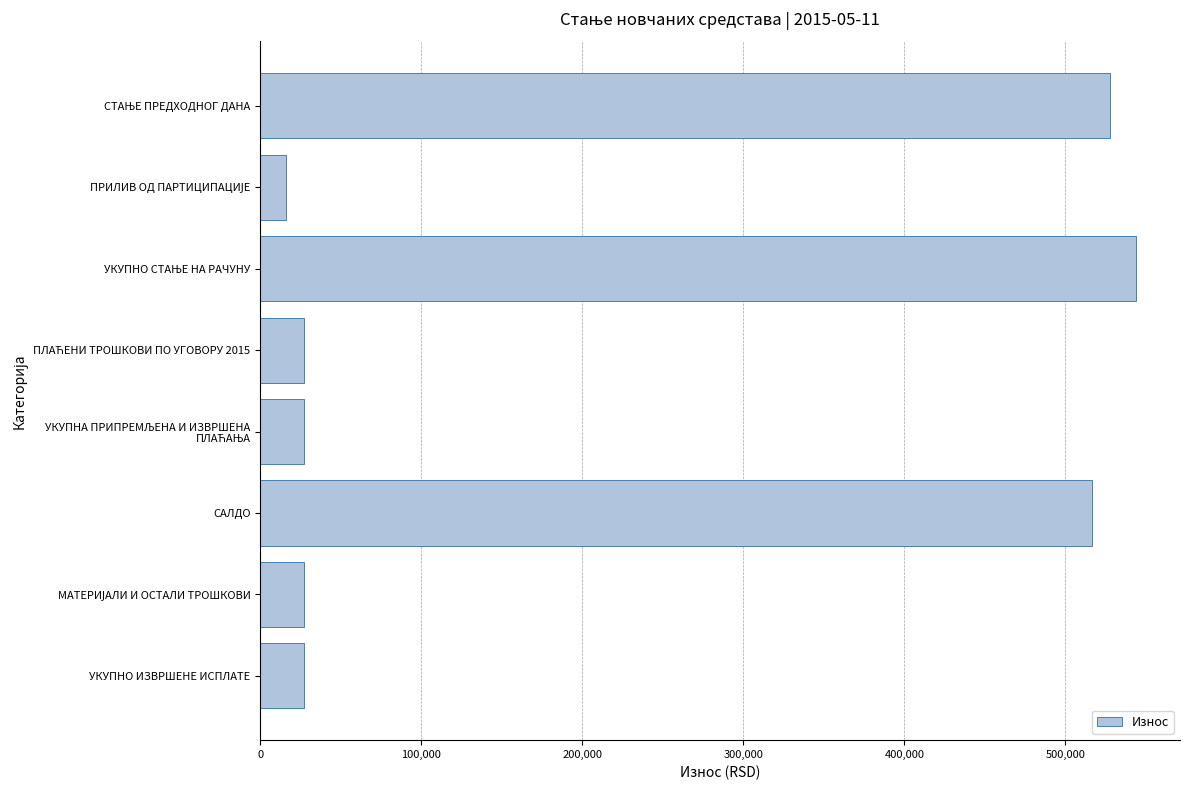

Does the chart contain any negative values?

No